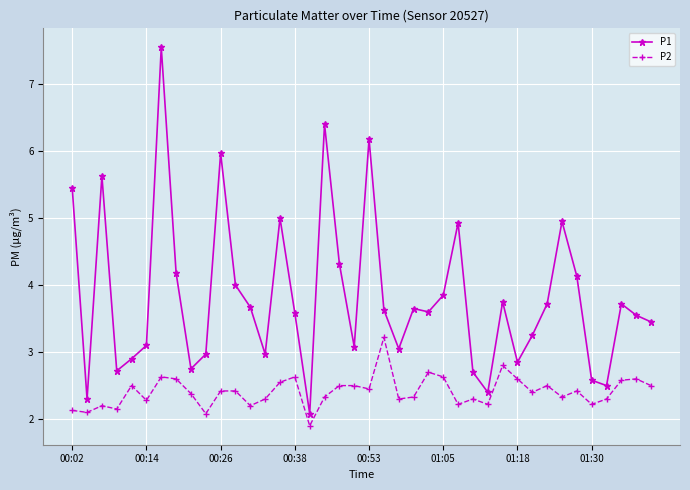

Which series has the largest range (max minus min)?

P1